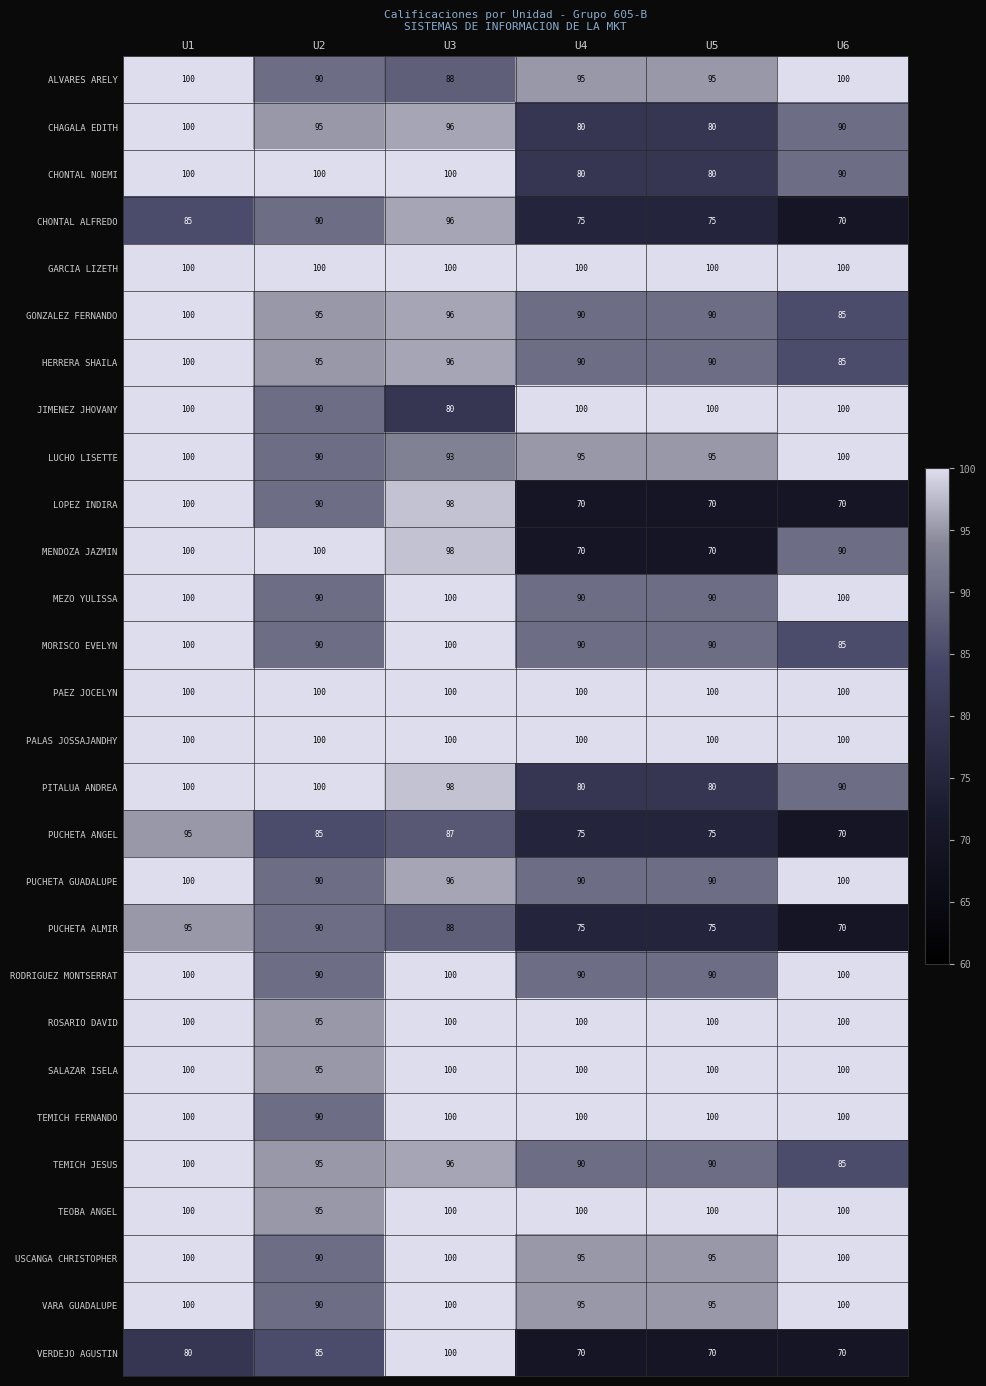

Where does the LOPEZ INDIRA series first go above 90?

U1